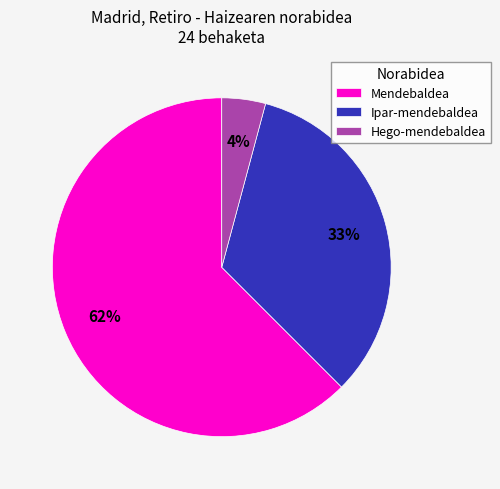

Do Hego-mendebaldea and Mendebaldea together represent more than half of the pie?

Yes